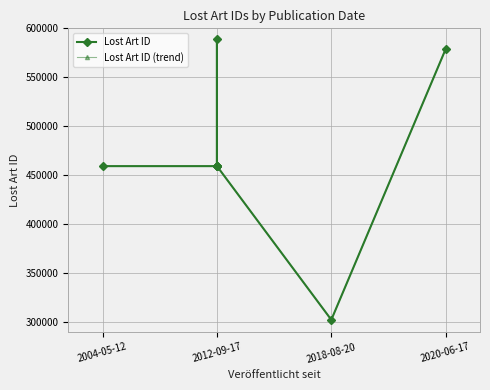

What is the value of the Lost Art ID (trend) point at the 3rd from the left?

459323